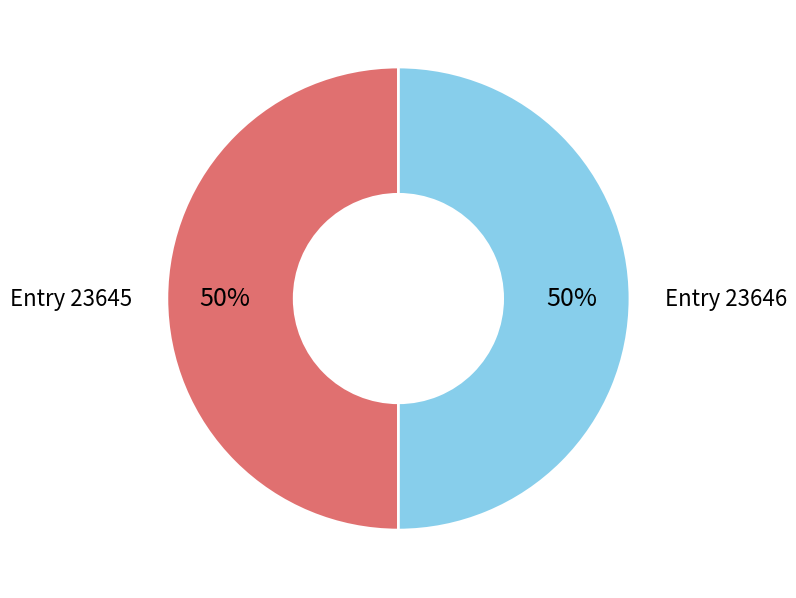

To the nearest percent, what is the average slice percentage?

50%